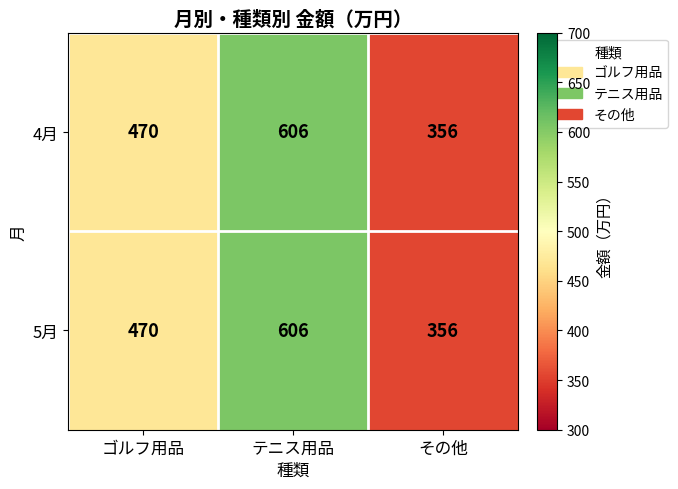

What is the difference between the maximum and minimum values in the 5月 series?

250